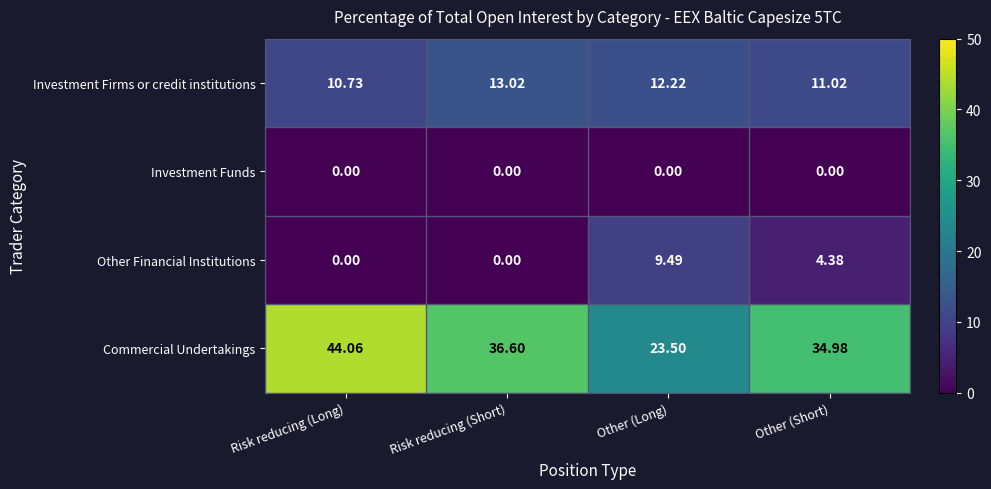

At Other (Short), list the series in order from largest to smallest.

Commercial Undertakings, Investment Firms or credit institutions, Other Financial Institutions, Investment Funds